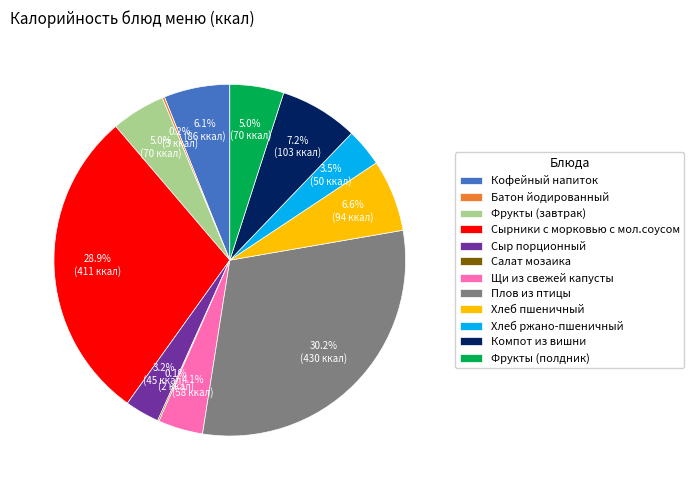

Do Фрукты (полдник) and Сырники с морковью с мол.соусом together represent more than half of the pie?

No